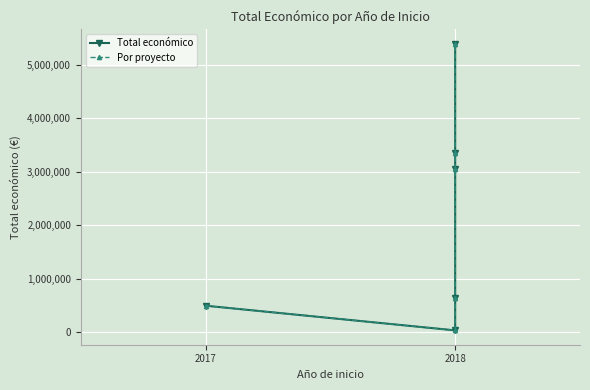

How many data points in Total económico are less than 3051573?

3